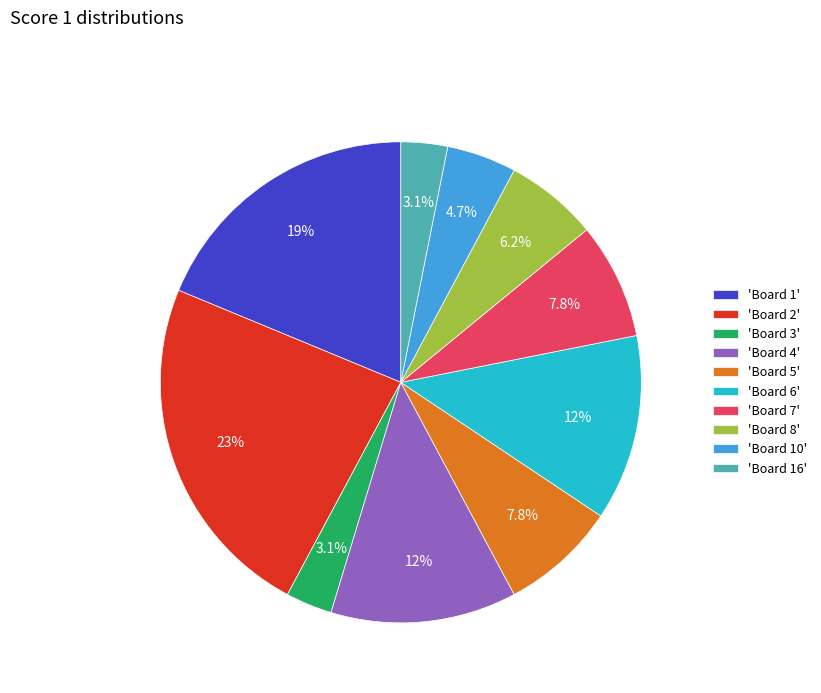

Does 'Board 3' represent more than half of the total?

No